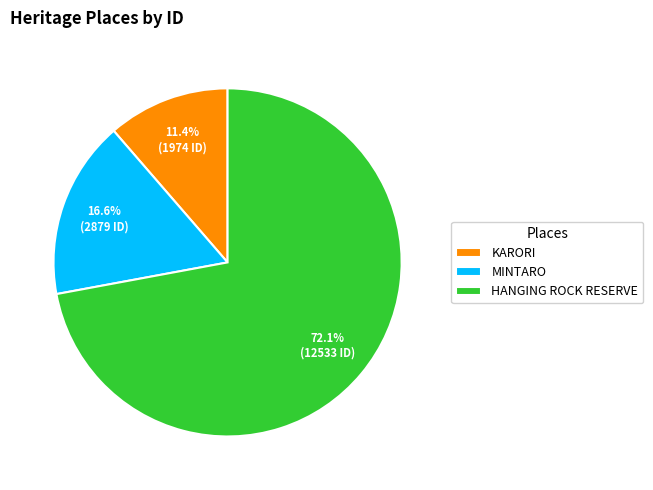

Between HANGING ROCK RESERVE and MINTARO, which is larger?

HANGING ROCK RESERVE